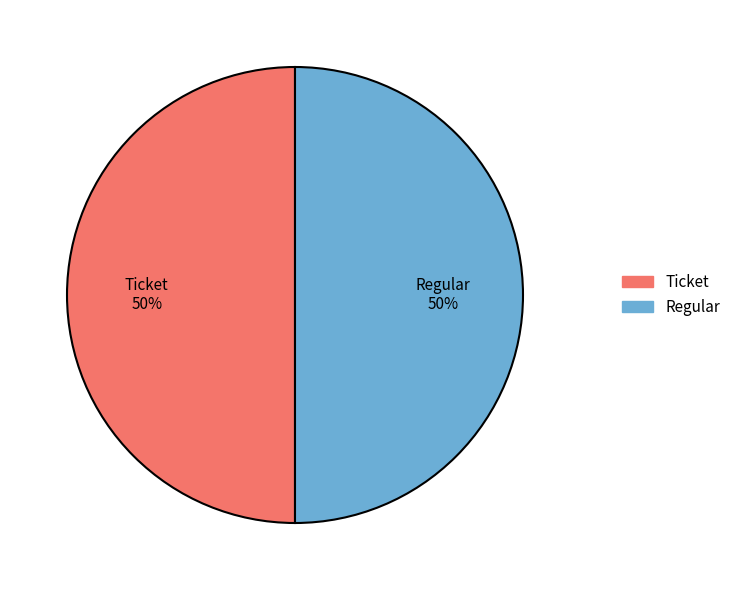

How many segments does this pie chart have?

2